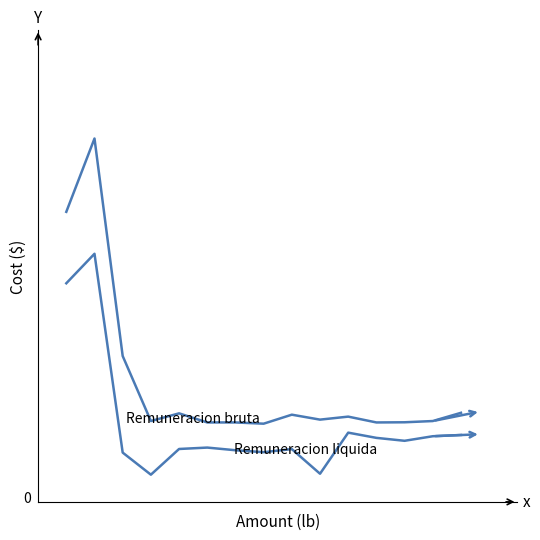

Does the chart display data point markers on the line(s)?

No